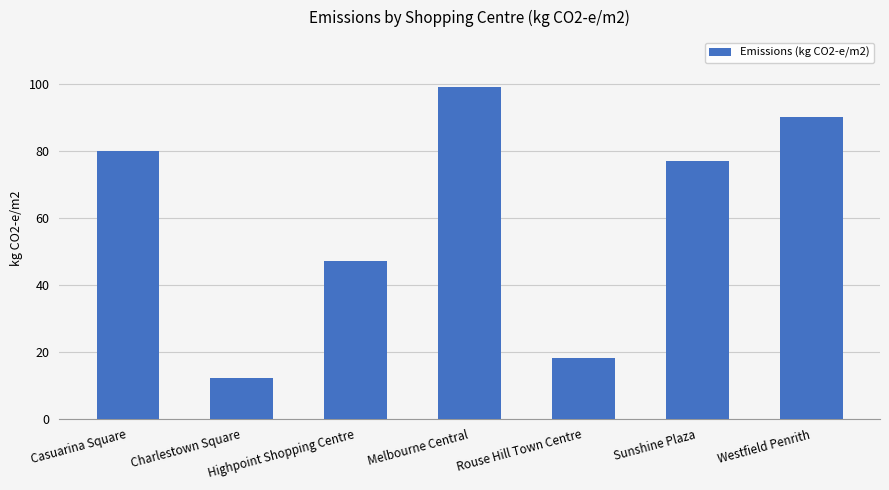

Reading right to left, transcribe all the data shown in this chart.

Westfield Penrith=90	Sunshine Plaza=77	Rouse Hill Town Centre=18	Melbourne Central=99	Highpoint Shopping Centre=47	Charlestown Square=12	Casuarina Square=80